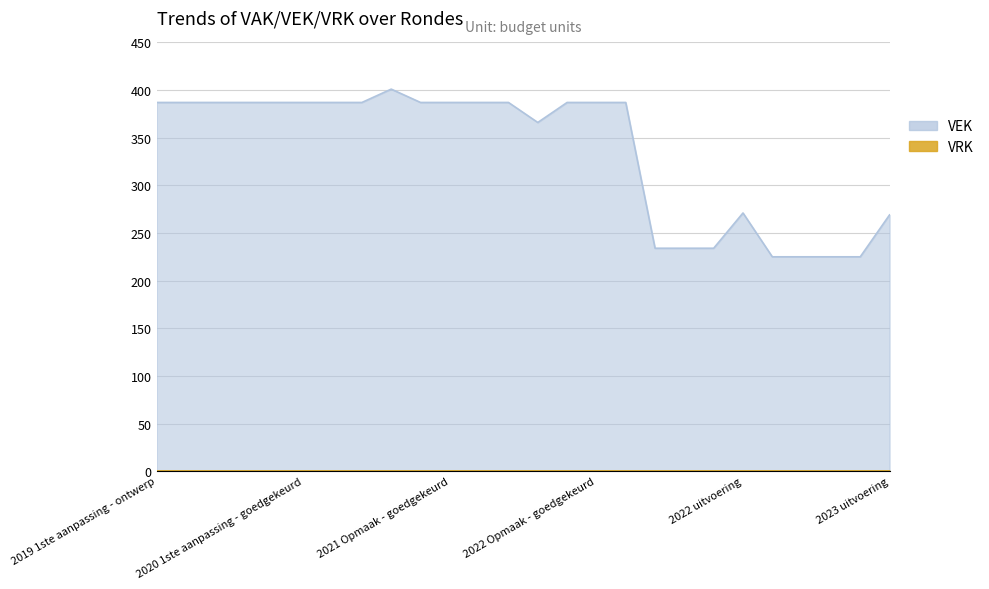

Reading left to right, list all the values displayed in this chart.

2019 1ste aanpassing - ontwerp=387	2019 1ste aanpassing – goedgekeurd=387	2020 Opmaak - ontwerp=387	2020 Opmaak - goedgekeurd=387	2020 1ste aanpassing – ontwerp=387	2020 1ste aanpassing - goedgekeurd=387	2020 2de aanpassing - ontwerp=387	2020 2de aanpassing - goedgekeurd=387	2020 uitvoering=401	2021 Opmaak - ontwerp=387	2021 Opmaak - goedgekeurd=387	2021 1ste aanpassing – ontwerp=387	2021 1ste aanpassing - goedgekeurd=387	2021 uitvoering=366	2022 Opmaak - ontwerp=387	2022 Opmaak - goedgekeurd=387	2022 1ste aanpassing – ontwerp=387	2022 1ste aanpassing – goedgekeurd=234	2022 2de aanpassing – ontwerp=234	2022 2de aanpassing – goedgekeurd=234	2022 uitvoering=271	2023 Opmaak - ontwerp=225	2023 Opmaak – goedgekeurd=225	2023 1ste aanpassing – ontwerp=225	2023 1ste aanpassing – goedgekeurd=225	2023 uitvoering=269